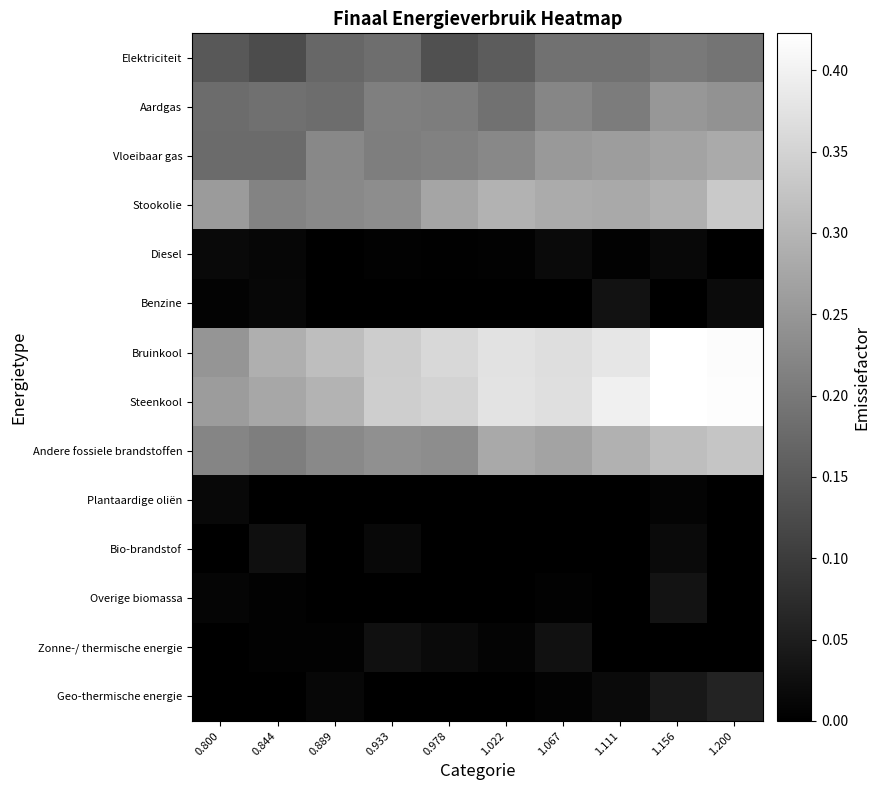

Reading left to right, what are all the values shown in this chart?

Elektriciteit: 0.800=0.1	0.844=0.1	0.889=0.2	0.933=0.2	0.978=0.1	1.022=0.2	1.067=0.2	1.111=0.2	1.156=0.2	1.200=0.2
Aardgas: 0.800=0.2	0.844=0.2	0.889=0.2	0.933=0.2	0.978=0.2	1.022=0.2	1.067=0.2	1.111=0.2	1.156=0.3	1.200=0.2
Vloeibaar gas: 0.800=0.2	0.844=0.2	0.889=0.2	0.933=0.2	0.978=0.2	1.022=0.2	1.067=0.3	1.111=0.3	1.156=0.3	1.200=0.3
Stookolie: 0.800=0.3	0.844=0.2	0.889=0.2	0.933=0.2	0.978=0.3	1.022=0.3	1.067=0.3	1.111=0.3	1.156=0.3	1.200=0.3
Diesel: 0.800=0.0	0.844=0.0	0.889=0.0	0.933=0.0	0.978=0.0	1.022=0.0	1.067=0.0	1.111=0.0	1.156=0.0	1.200=0.0
Benzine: 0.800=0.0	0.844=0.0	0.889=0.0	0.933=0.0	0.978=0.0	1.022=0.0	1.067=0.0	1.111=0.0	1.156=0.0	1.200=0.0
Bruinkool: 0.800=0.2	0.844=0.3	0.889=0.3	0.933=0.3	0.978=0.4	1.022=0.4	1.067=0.4	1.111=0.4	1.156=0.4	1.200=0.4
Steenkool: 0.800=0.3	0.844=0.3	0.889=0.3	0.933=0.3	0.978=0.3	1.022=0.4	1.067=0.4	1.111=0.4	1.156=0.4	1.200=0.4
Andere fossiele brandstoffen: 0.800=0.2	0.844=0.2	0.889=0.2	0.933=0.2	0.978=0.2	1.022=0.3	1.067=0.3	1.111=0.3	1.156=0.3	1.200=0.3
Plantaardige oliën: 0.800=0.0	0.844=0.0	0.889=0.0	0.933=0.0	0.978=0.0	1.022=0.0	1.067=0.0	1.111=0.0	1.156=0.0	1.200=0.0
Bio-brandstof: 0.800=0.0	0.844=0.0	0.889=0.0	0.933=0.0	0.978=0.0	1.022=0.0	1.067=0.0	1.111=0.0	1.156=0.0	1.200=0.0
Overige biomassa: 0.800=0.0	0.844=0.0	0.889=0.0	0.933=0.0	0.978=0.0	1.022=0.0	1.067=0.0	1.111=0.0	1.156=0.0	1.200=0.0
Zonne-/ thermische energie: 0.800=0.0	0.844=0.0	0.889=0.0	0.933=0.0	0.978=0.0	1.022=0.0	1.067=0.0	1.111=0.0	1.156=0.0	1.200=0.0
Geo-thermische energie: 0.800=0.0	0.844=0.0	0.889=0.0	0.933=0.0	0.978=0.0	1.022=0.0	1.067=0.0	1.111=0.0	1.156=0.0	1.200=0.1